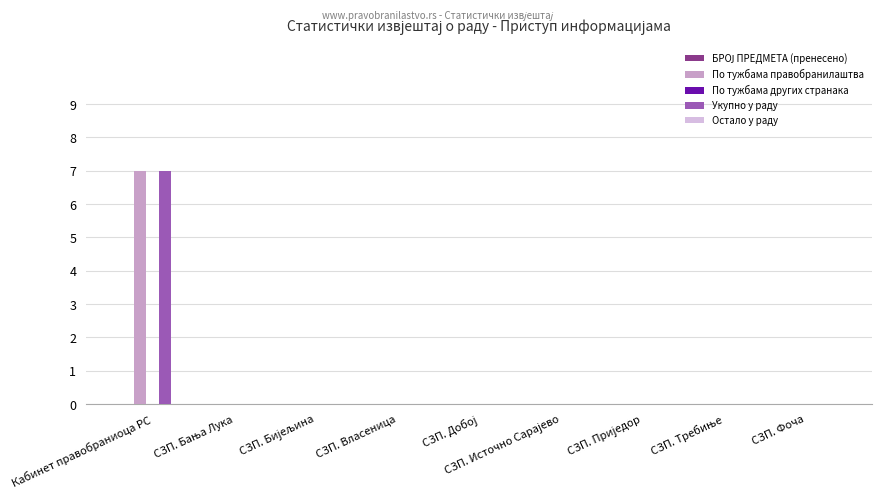

What is the maximum value shown in the chart?

7